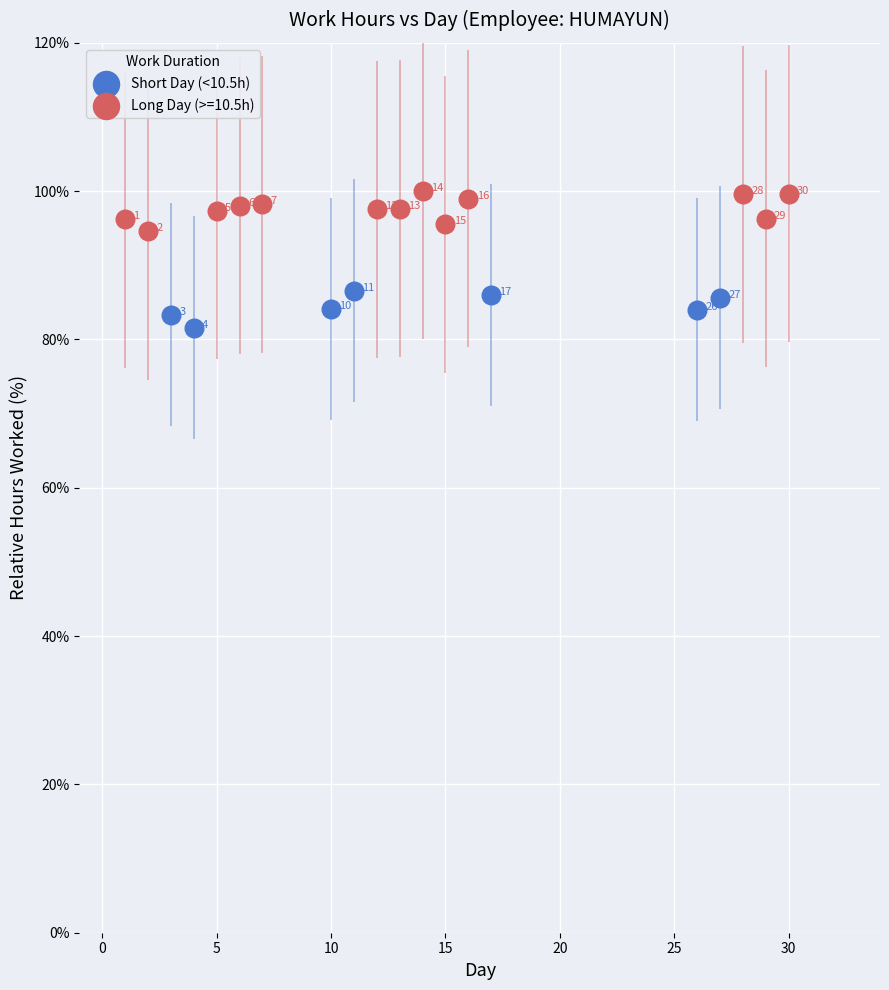

Which series reaches the maximum Y coordinate?

Long Day (>=10.5h)